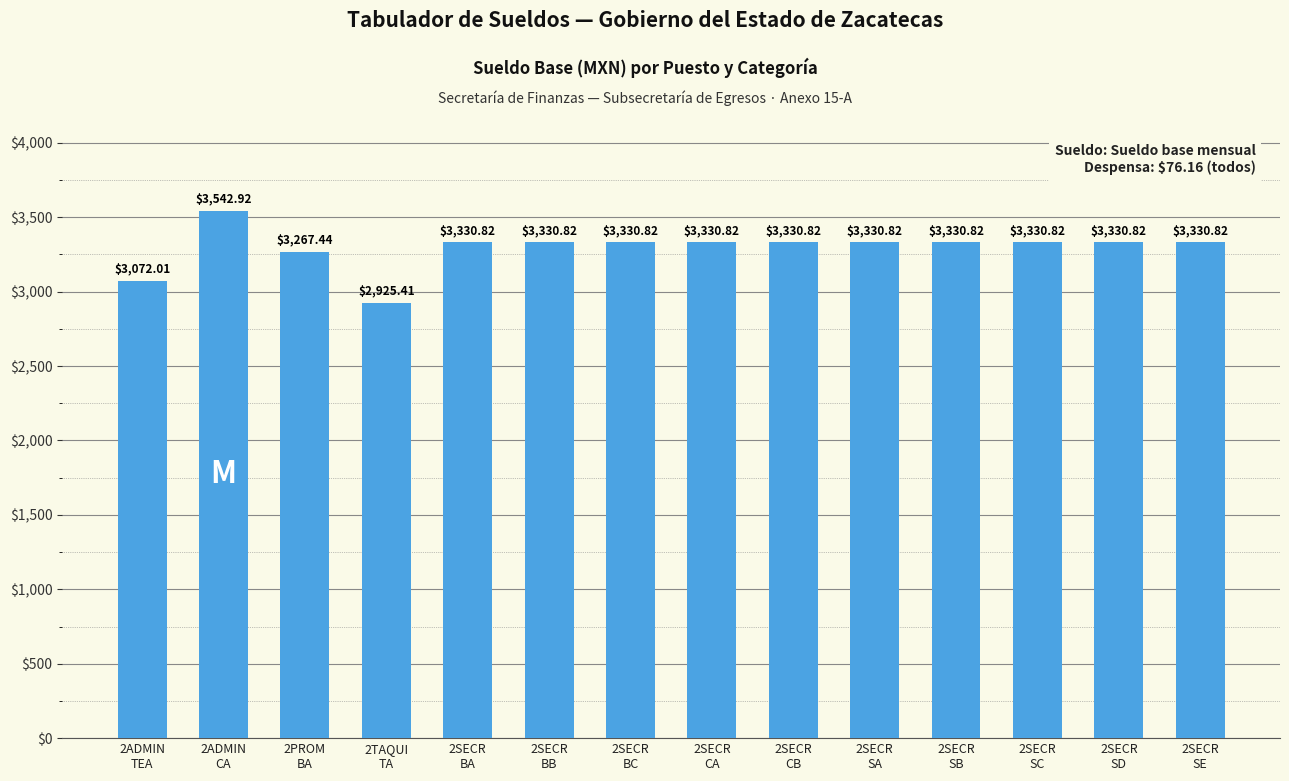

How many bars are there in total?

14